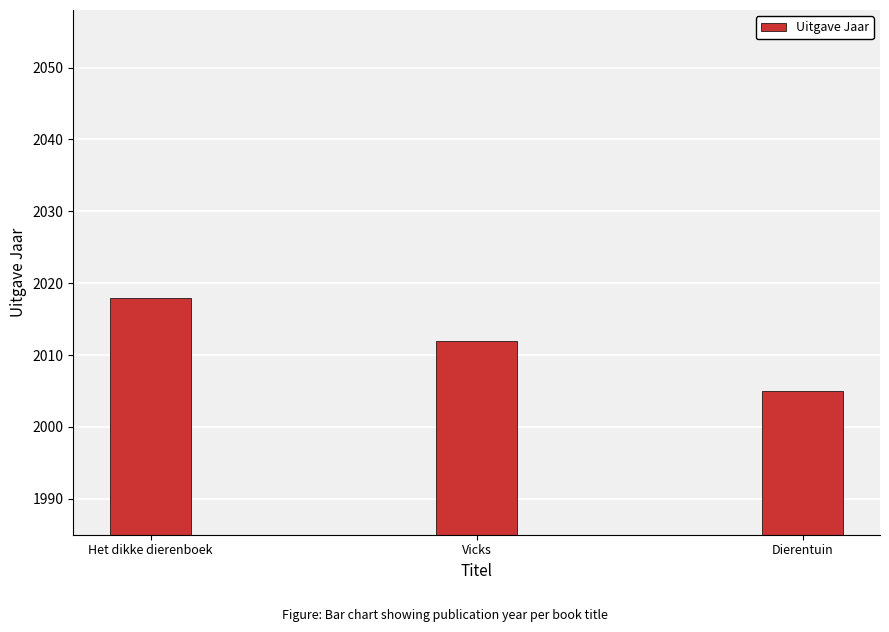

What is the sum of all values?

6035